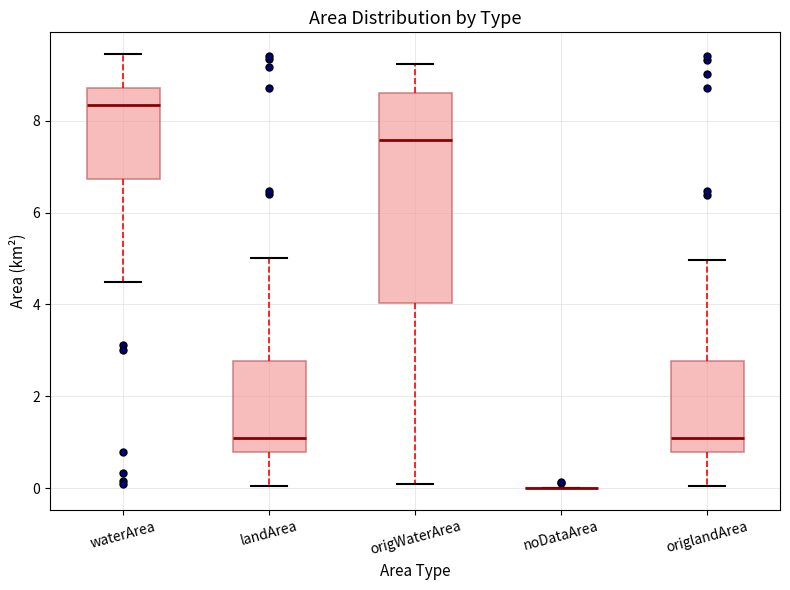

Reading left to right, transcribe this box plot: for each box, give where its median line is, the range the box spans, and where its two whiskers end, as read against the y-axis. The values are not printed on the chart, so give them approximately, as read against the axis.

waterArea: median 8.4, box 6.8 to 8.8, whiskers 4.4 to 9.4
landArea: median 1.2, box 0.8 to 2.8, whiskers 0.0 to 5.0
origWaterArea: median 7.6, box 4.0 to 8.6, whiskers 0.0 to 9.2
noDataArea: box collapsed to a line at 0.0, whiskers 0.0 to 0.0
origlandArea: median 1.2, box 0.8 to 2.8, whiskers 0.0 to 5.0